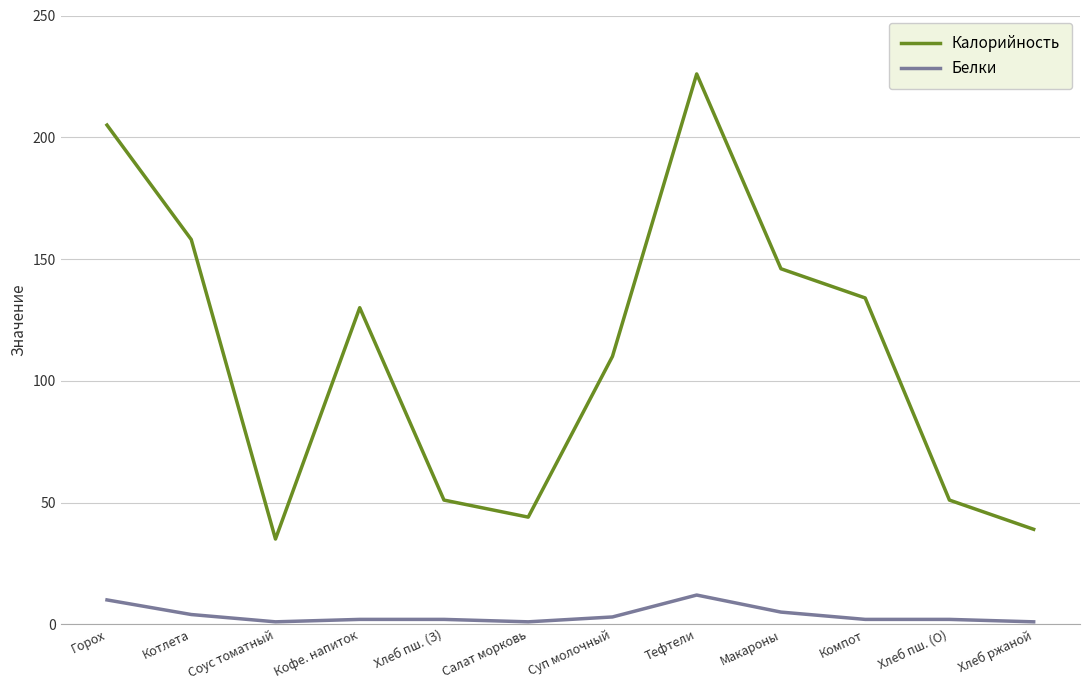

How many lines are shown in the chart?

2